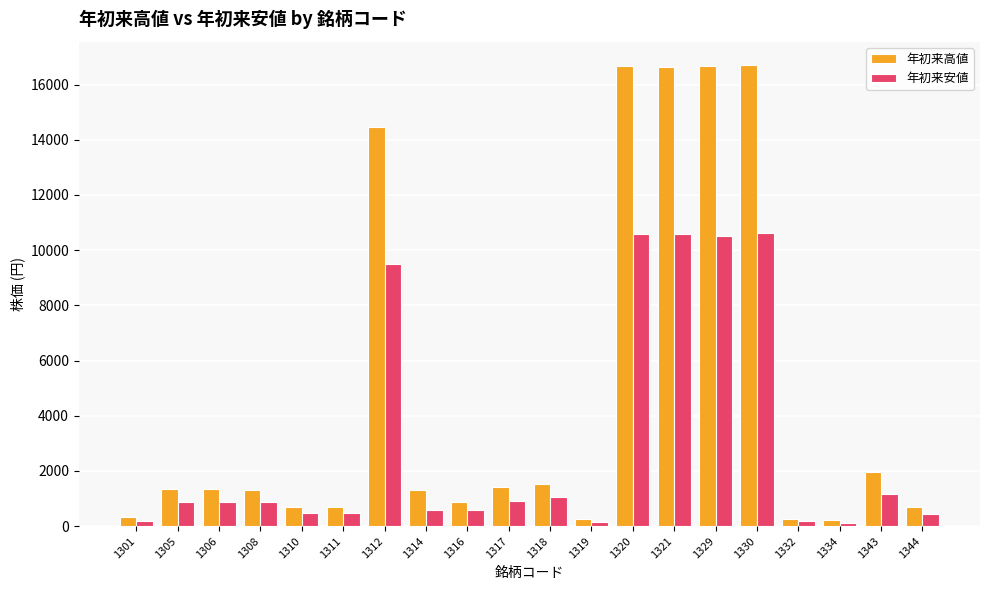

True or false: 年初来安値 has a value of 14204 at 1312.

False